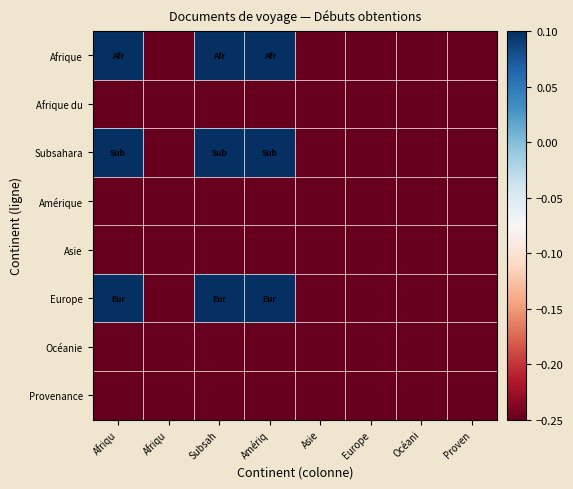

What is the smallest value displayed?

-1.0